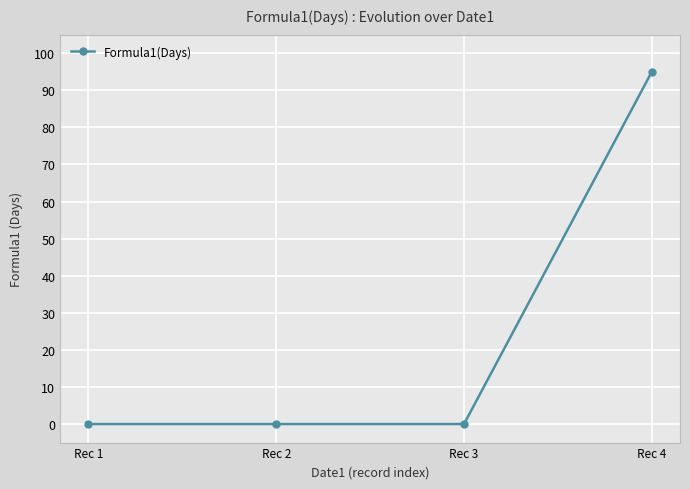

Reading left to right, extract all data points from this chart.

0	0	0	95